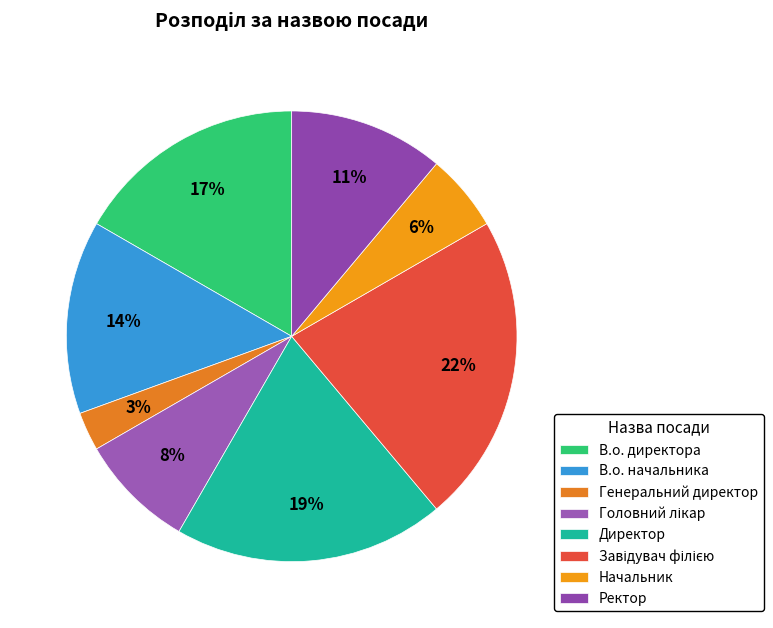

To the nearest percent, what is the difference between the Генеральний директор and Ректор slice percentages?

8%